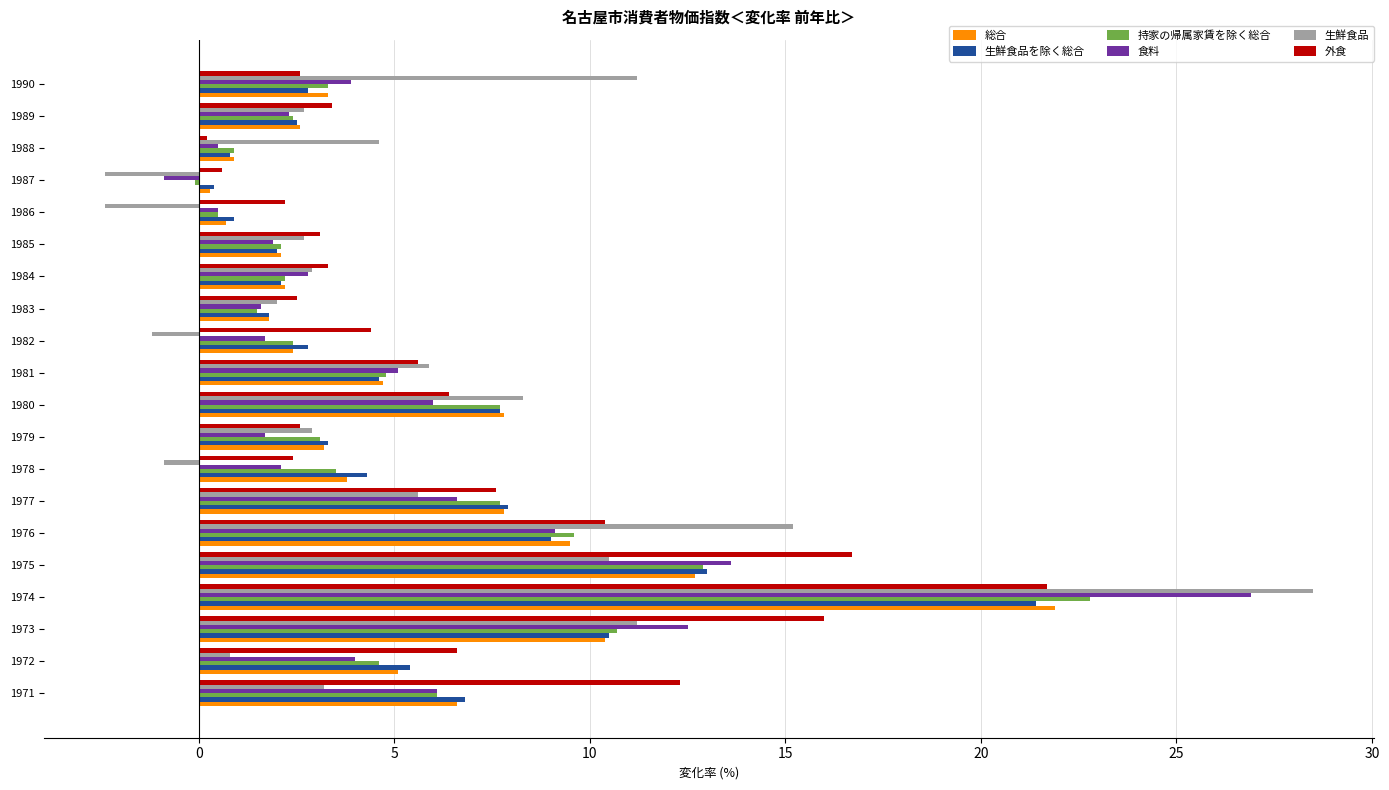

At which category does the chart reach its peak across all series?

1974